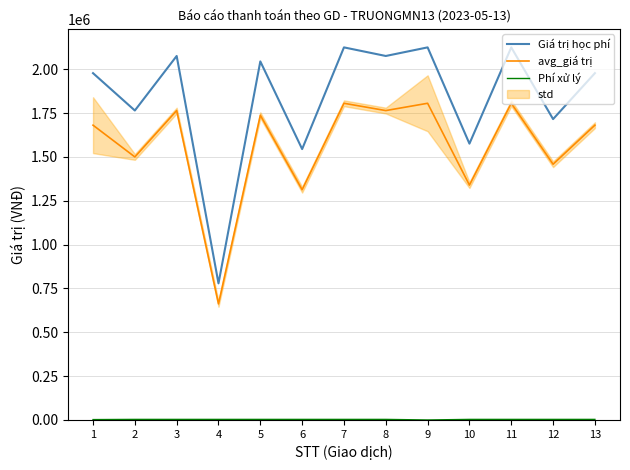

Reading left to right, what are all the values shown in this chart?

Giá trị học phí: 1978000	1765000	2076000	779000	2045000	1545000	2125000	2076000	2125000	1576000	2125000	1716000	1978000
avg_giá trị: 1681300	1500250	1764600	662150	1738250	1313250	1806250	1764600	1806250	1339600	1806250	1458600	1681300
Phí xử lý: 2200	3300	3300	3300	3300	3300	3300	3300	0	3300	3300	3300	3300